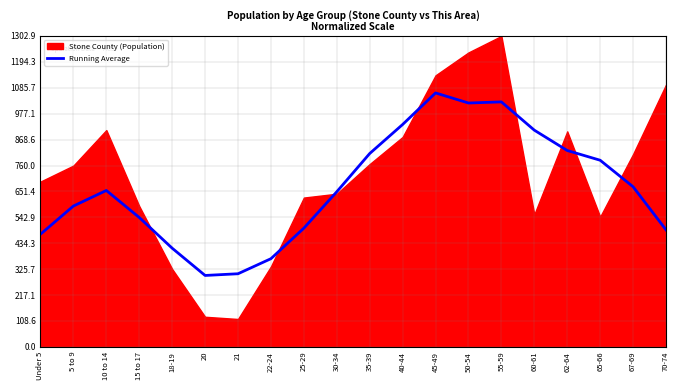

How many data points does each series have?

20